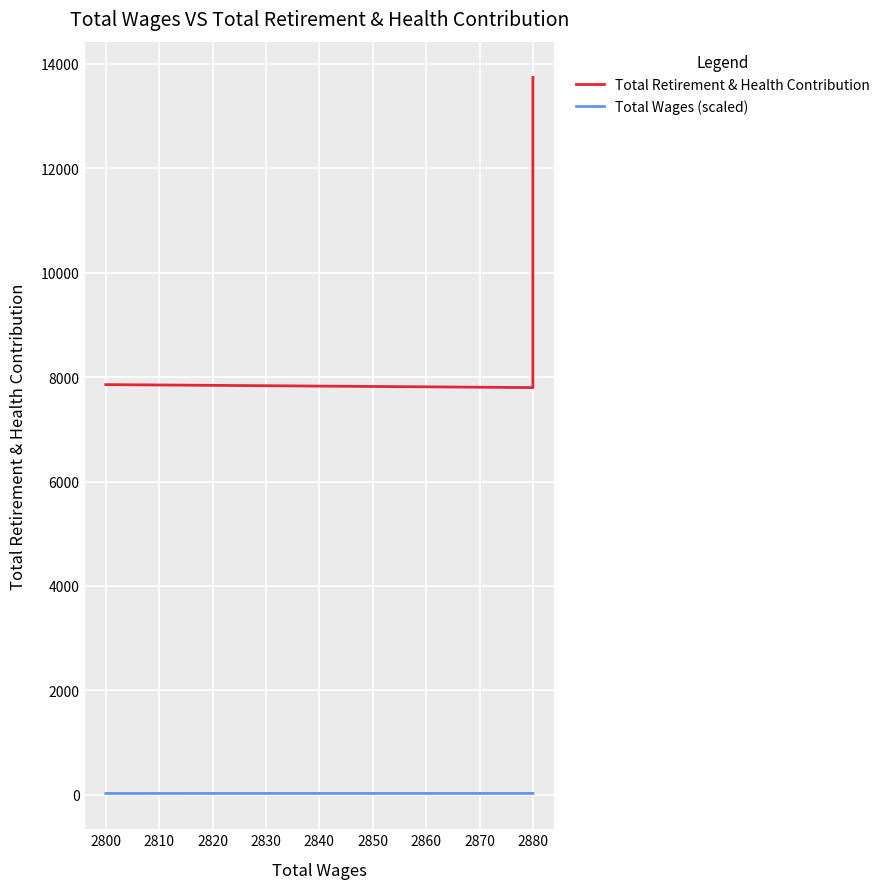

Reading right to left, transcribe all the data shown in this chart.

Total Retirement & Health Contribution: 7855.0	7798.0	9143.0	13735.0	13735.0
Total Wages (scaled): 28.0	28.8	28.8	28.8	28.8